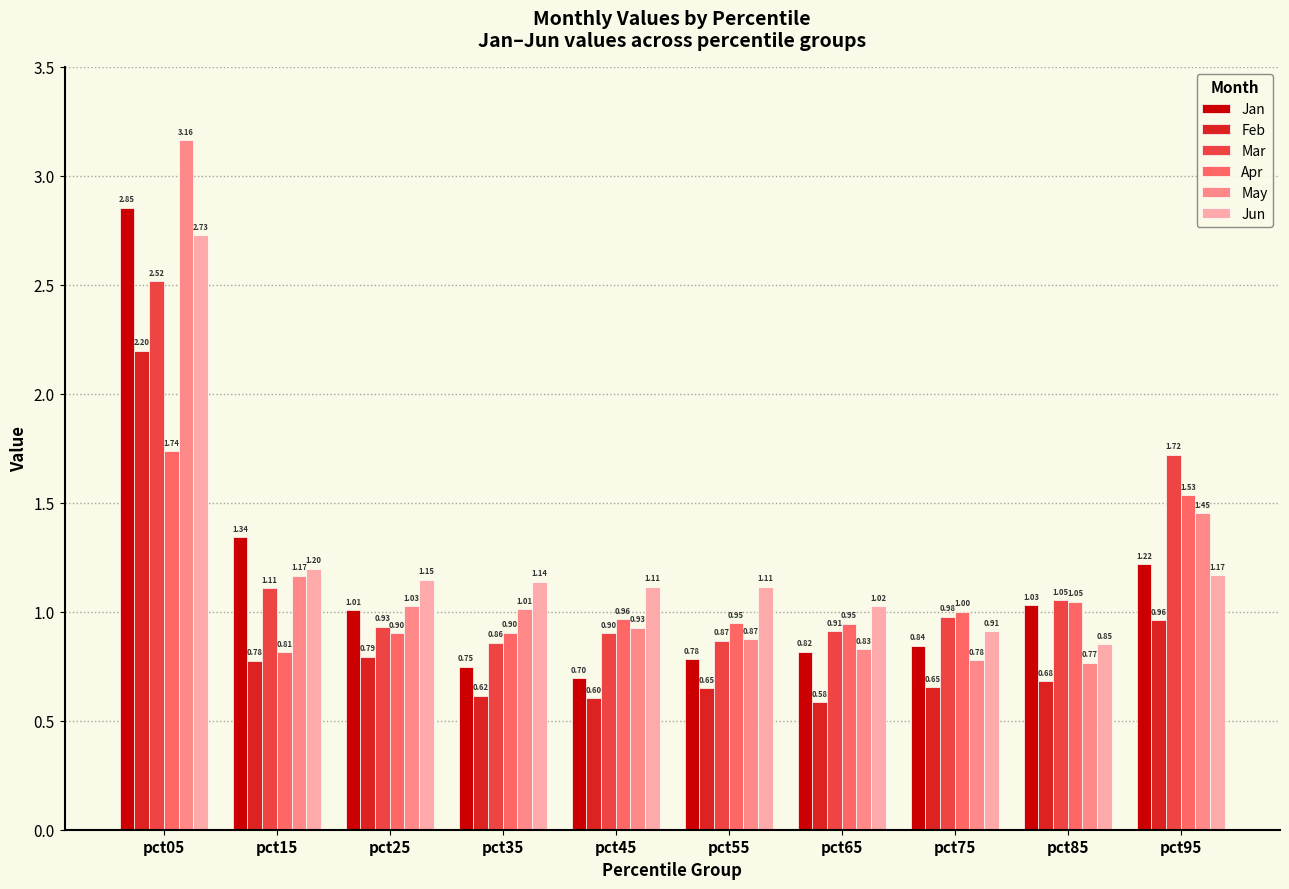

What is the difference between the highest and lowest values at pct15?

0.6